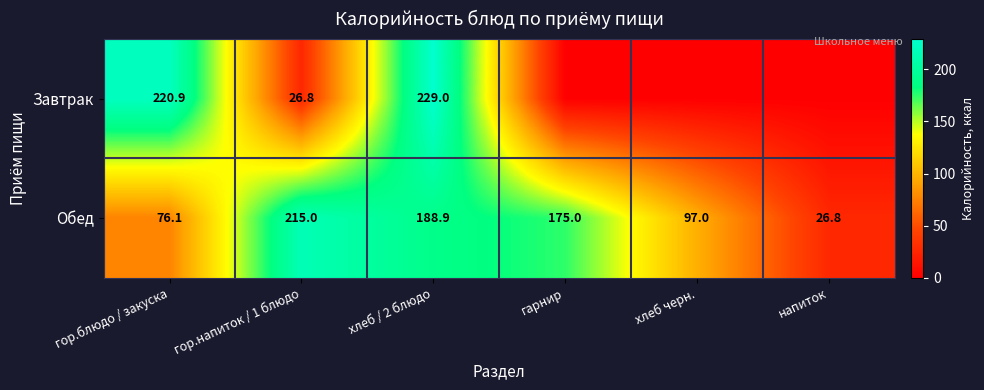

At how many categories does at least one series exceed 55?

5